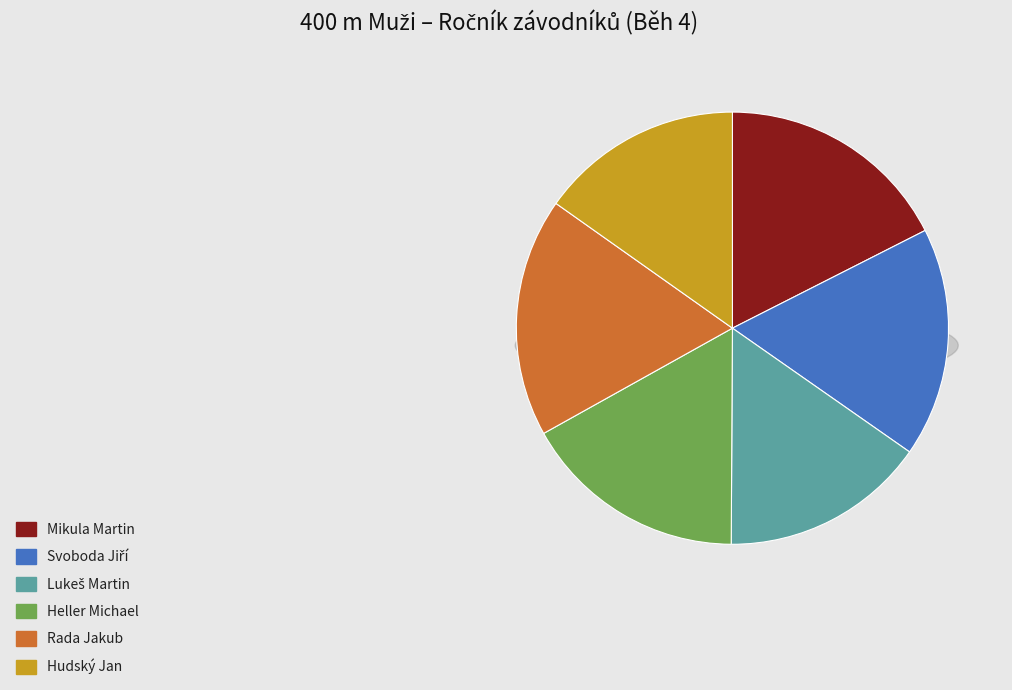

Do Hudský Jan and Mikula Martin together represent more than half of the pie?

No